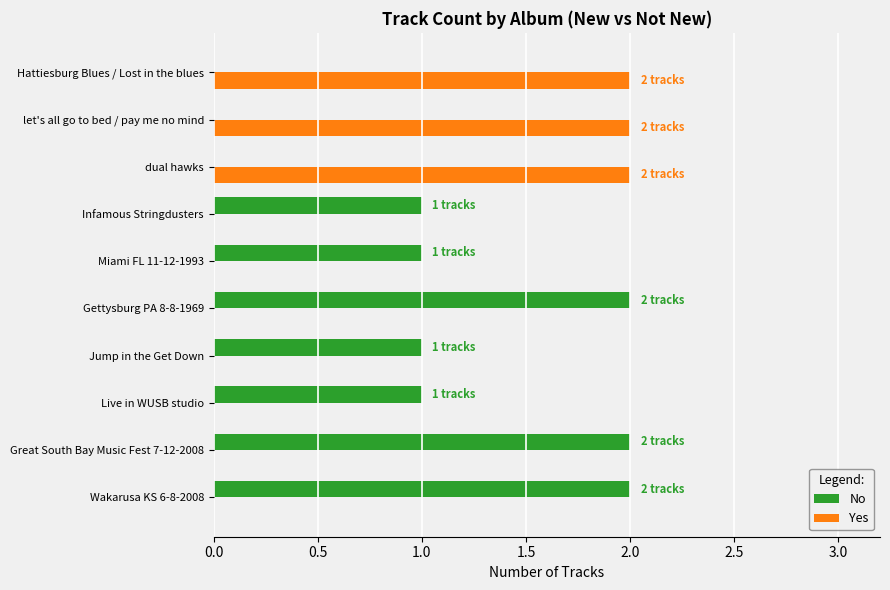

Is the value of No at Jump in the Get Down greater than the value of Yes at Miami FL 11-12-1993?

Yes